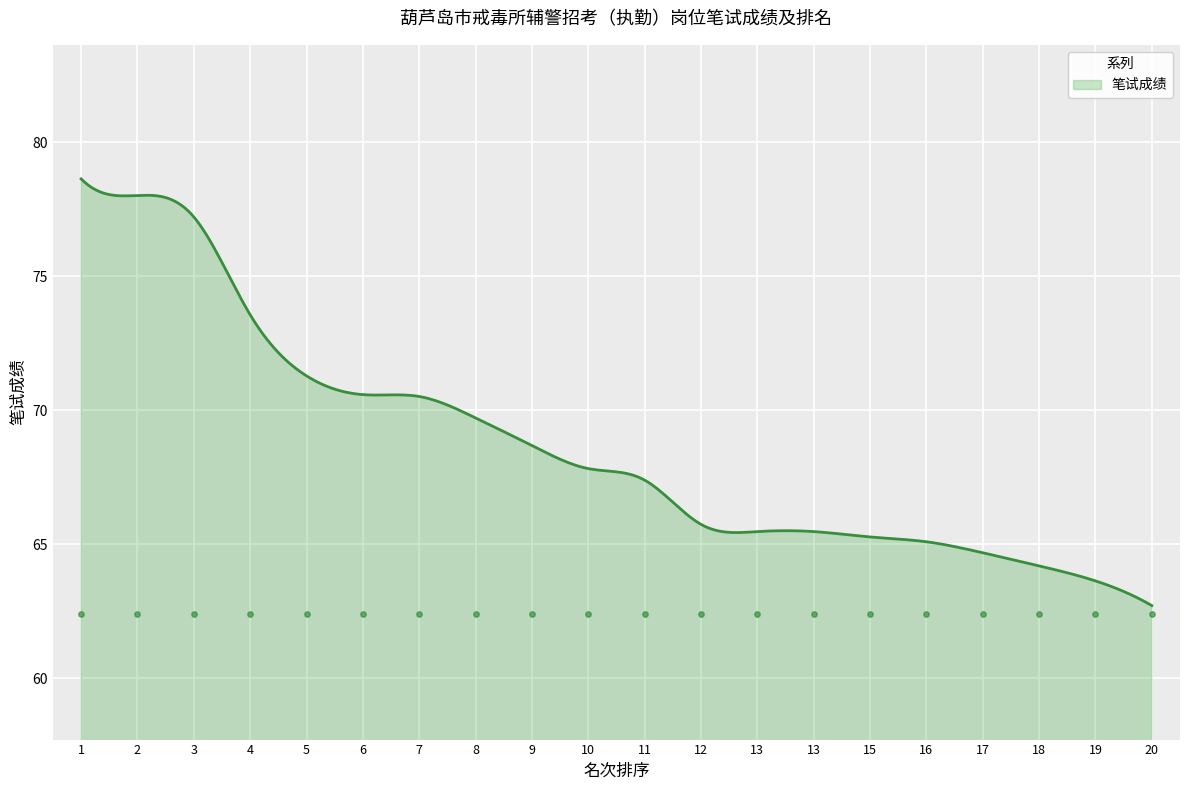

What is the change in value from 4 to 7?

-3.0